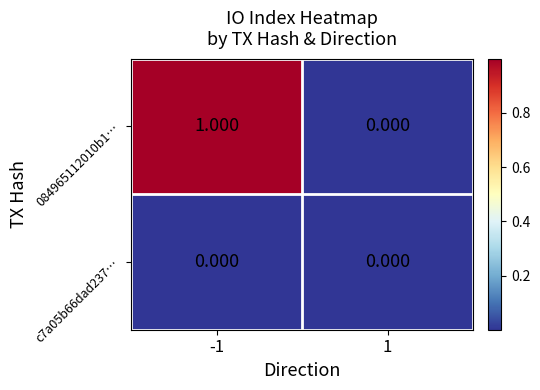

Is the value of c7a05b66dad237… at -1 greater than the value of 084965112010b1… at -1?

No